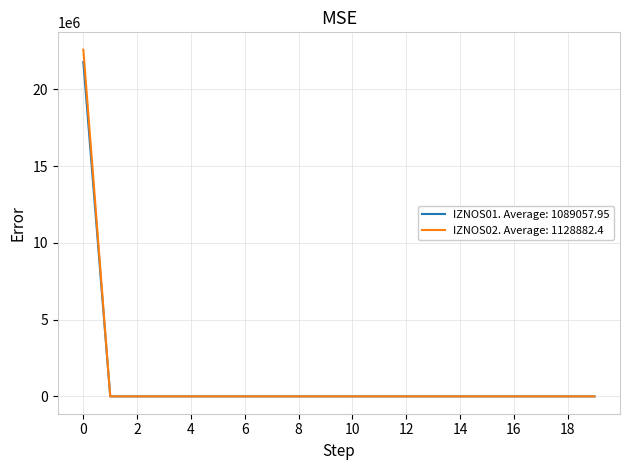

Which series has the largest range (max minus min)?

IZNOS02. Average: 1128882.4